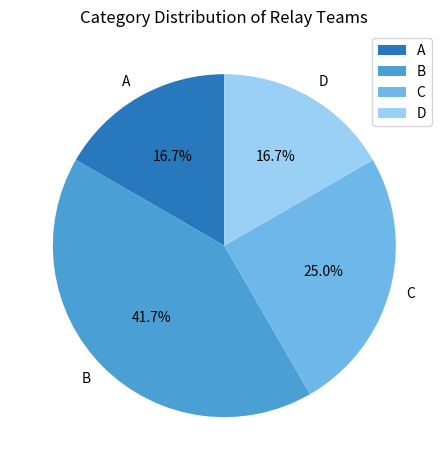

What percentage is the D slice, to the nearest percent?

17%